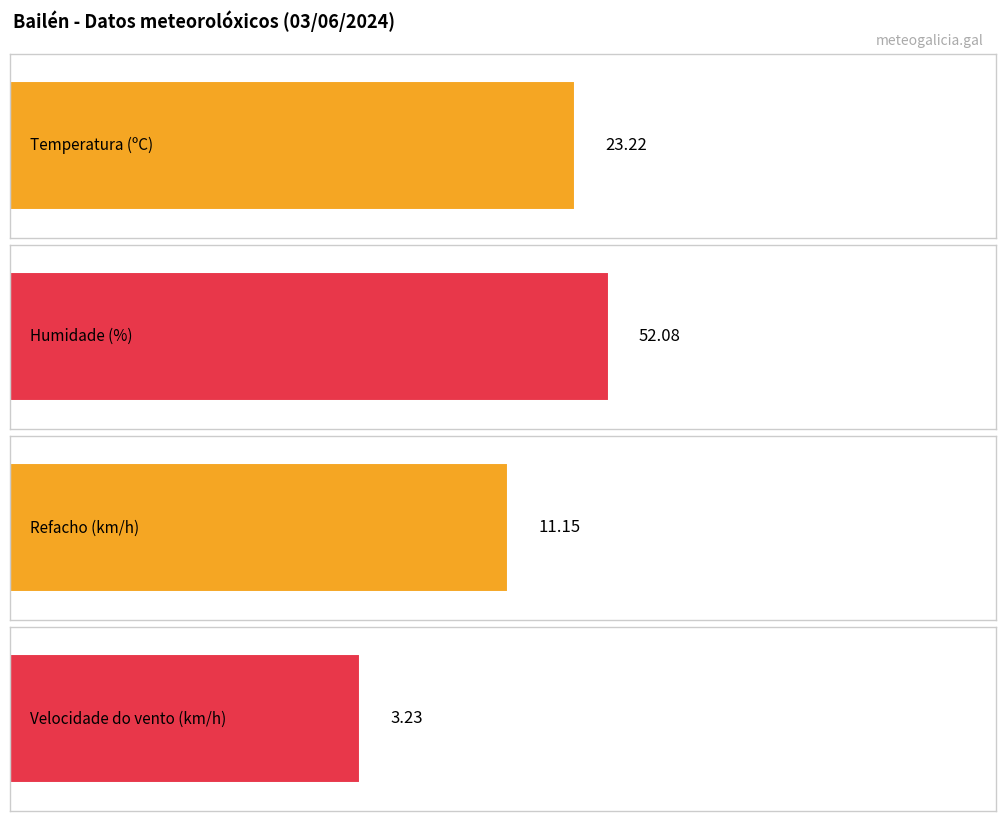

List the series in order of their overall mean, lowest first.

Velocidade do vento (km/h), Refacho (km/h), Temperatura (ºC), Humidade (%)